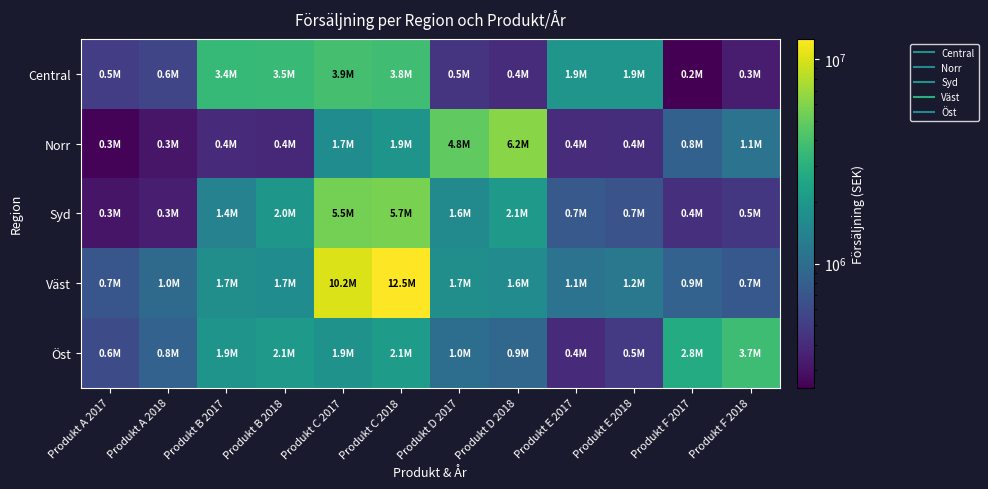

Reading left to right, extract all data points from this chart.

Central: Produkt A 2017=502837.0	Produkt A 2018=563177.4	Produkt B 2017=3420388.0	Produkt B 2018=3522999.6	Produkt C 2017=3929332.0	Produkt C 2018=3772158.7	Produkt D 2017=454167.0	Produkt D 2018=404208.6	Produkt E 2017=1905987.0	Produkt E 2018=1925046.9	Produkt F 2017=247044.0	Produkt F 2018=331039.0
Norr: Produkt A 2017=257080.0	Produkt A 2018=311066.8	Produkt B 2017=392489.0	Produkt B 2018=384639.2	Produkt C 2017=1656945.0	Produkt C 2018=1888917.3	Produkt D 2017=4807521.0	Produkt D 2018=6201702.1	Produkt E 2017=406727.0	Produkt E 2018=410794.3	Produkt F 2017=840443.0	Produkt F 2018=1100980.3
Syd: Produkt A 2017=306292.0	Produkt A 2018=343047.0	Produkt B 2017=1418423.0	Produkt B 2018=1985792.2	Produkt C 2017=5490572.0	Produkt C 2018=5710194.9	Produkt D 2017=1617546.0	Produkt D 2018=2054283.4	Produkt E 2017=738163.0	Produkt E 2018=679110.0	Produkt F 2017=423592.0	Produkt F 2018=465951.2
Väst: Produkt A 2017=710804.0	Produkt A 2018=959585.4	Produkt B 2017=1728899.0	Produkt B 2018=1677032.0	Produkt C 2017=10194076.0	Produkt C 2018=12538713.5	Produkt D 2017=1728299.0	Produkt D 2018=1641884.1	Produkt E 2017=1110156.0	Produkt E 2018=1187866.9	Produkt F 2017=853127.0	Produkt F 2018=725157.9
Öst: Produkt A 2017=617419.0	Produkt A 2018=845864.0	Produkt B 2017=1886067.0	Produkt B 2018=2055813.0	Produkt C 2017=1865977.0	Produkt C 2018=2145873.5	Produkt D 2017=1015928.0	Produkt D 2018=904175.9	Produkt E 2017=392245.0	Produkt E 2018=478538.9	Produkt F 2017=2763811.0	Produkt F 2018=3703506.7